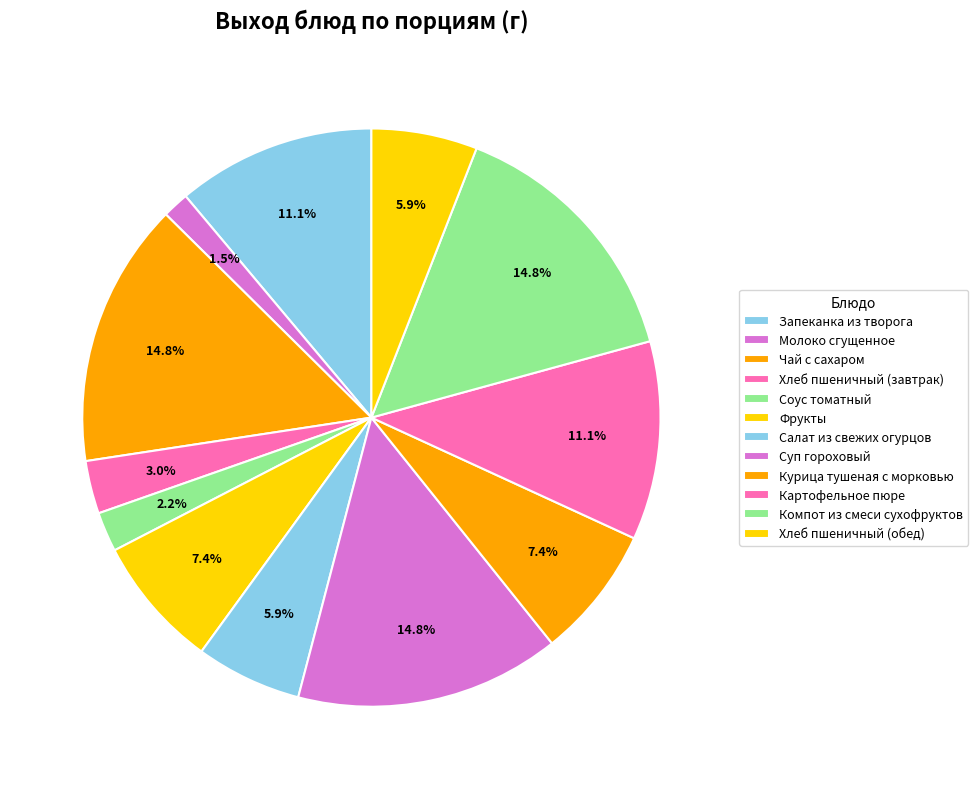

How much of the chart is everything except Запеканка из творога?

88.9%